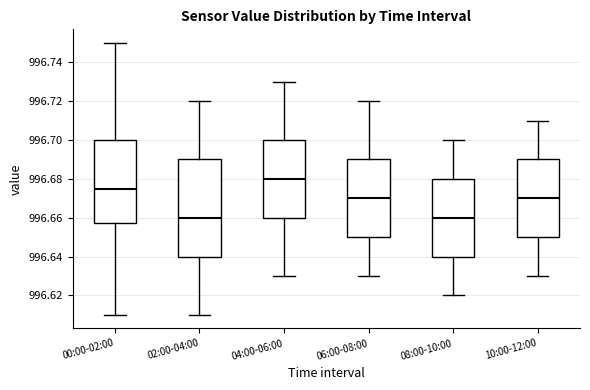

Which box's median line is the highest?

04:00-06:00